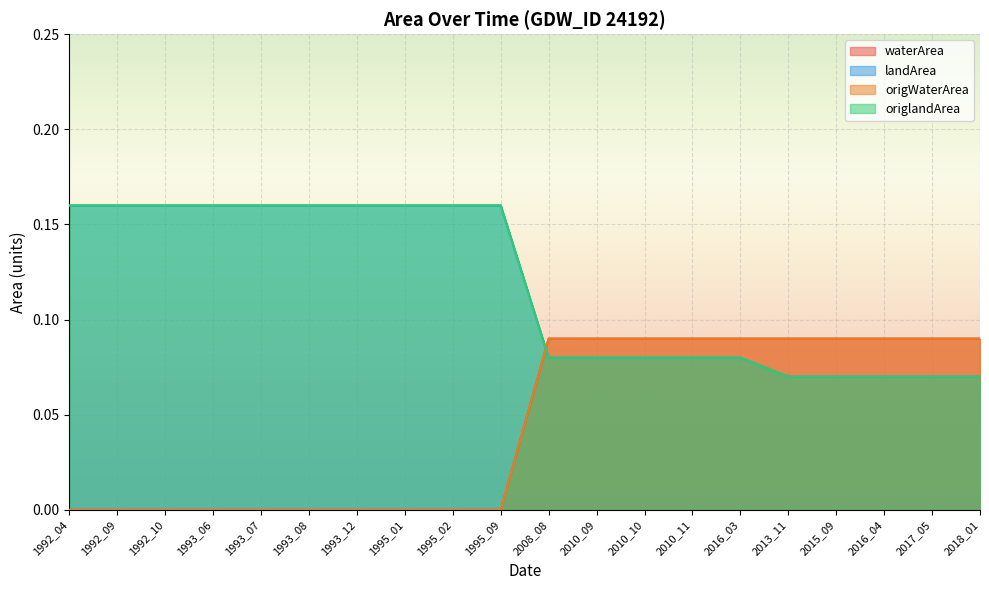

True or false: origWaterArea has more than 2 interior local peaks.

False